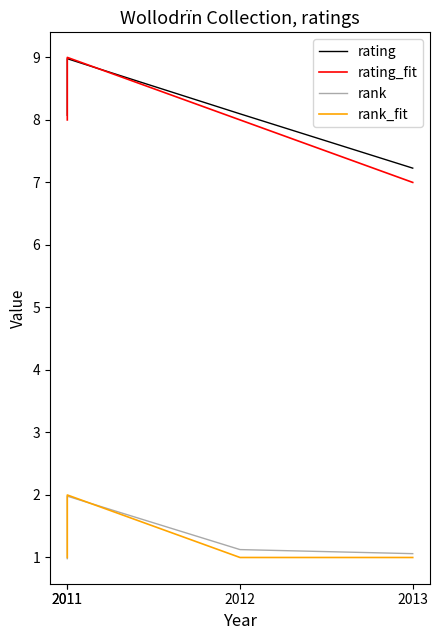

Between 2012 and 2013, which series saw the biggest shift?

rating_fit